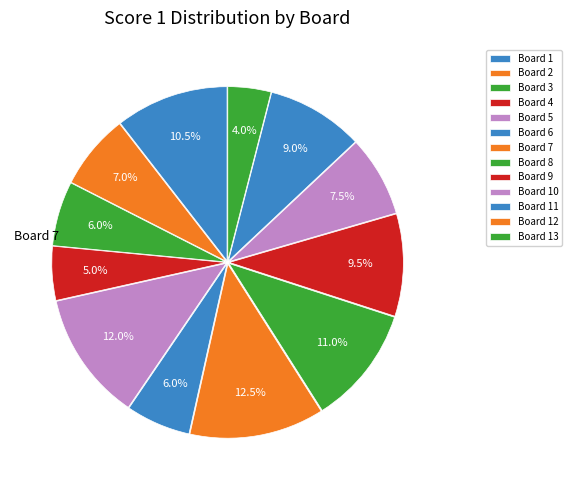

Do Board 2 and Board 13 together represent more than half of the pie?

No